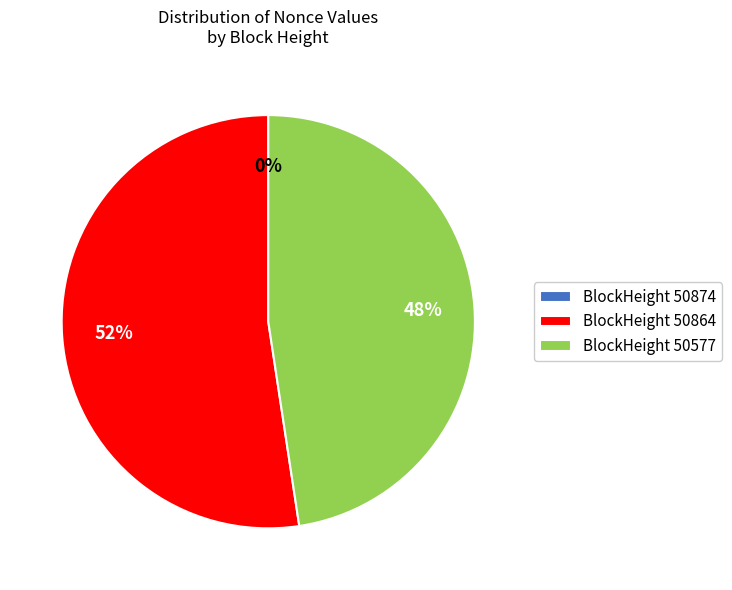

How many segments does this pie chart have?

3